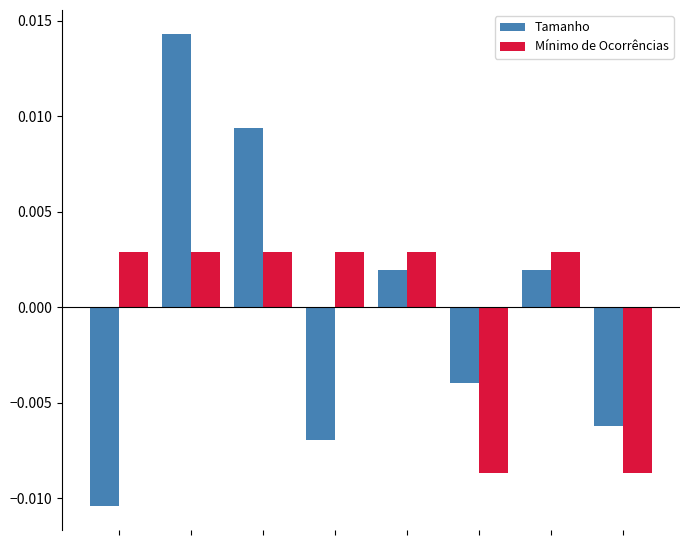

At how many categories does at least one series exceed 0?

6